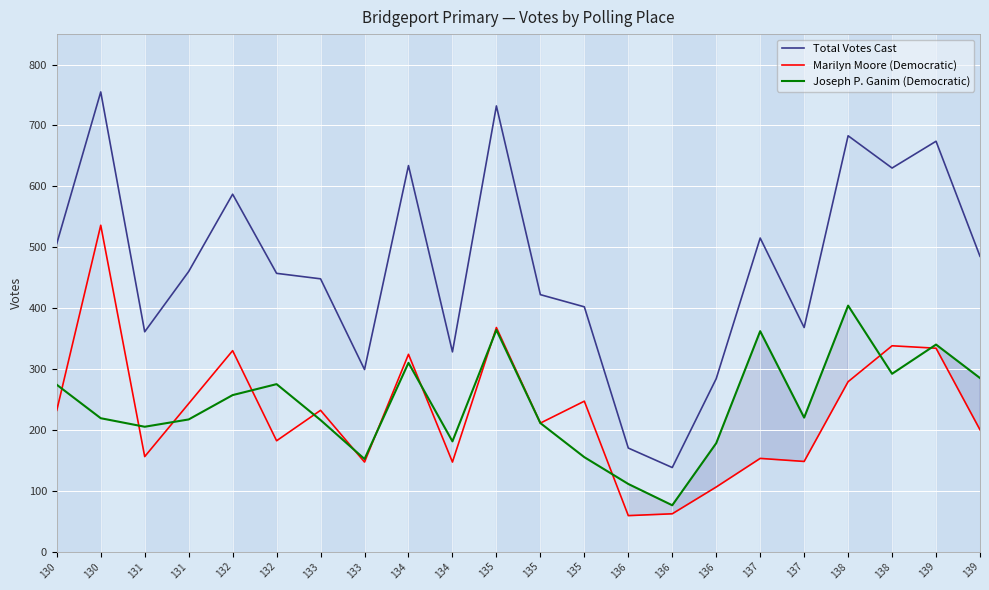

Which series has the largest range (max minus min)?

Total Votes Cast